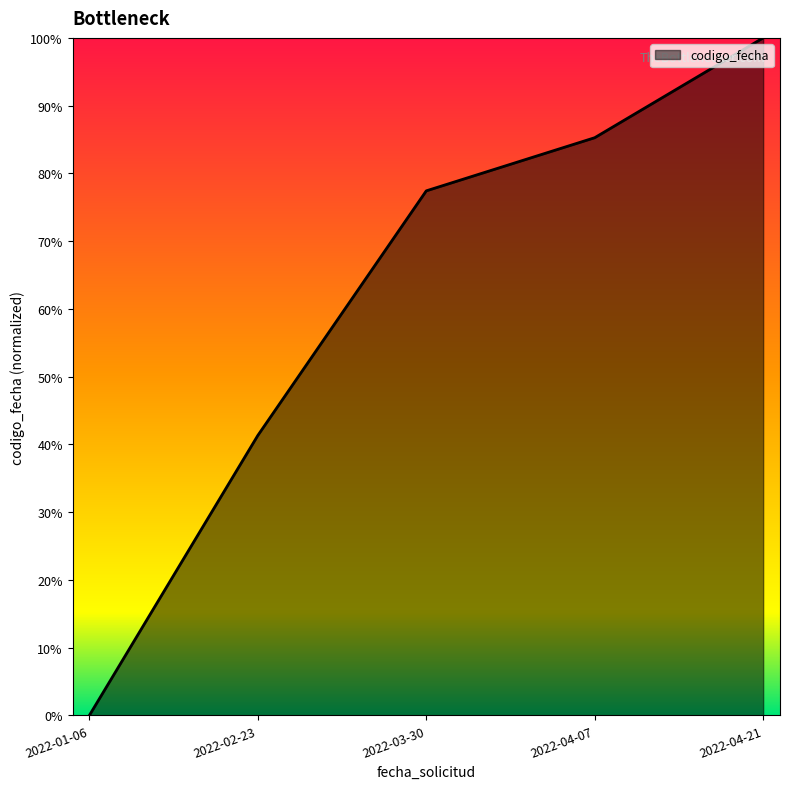

What is the change in value from 2022-02-23 to 2022-04-07?

+0.4